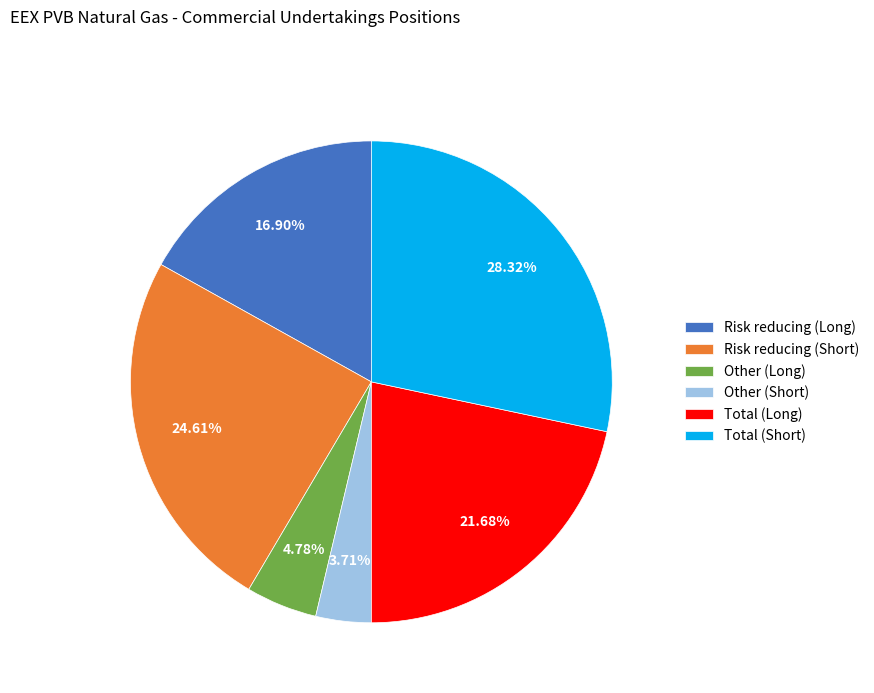

Rank the categories by value from lowest to highest.

Other (Short), Other (Long), Risk reducing (Long), Total (Long), Risk reducing (Short), Total (Short)